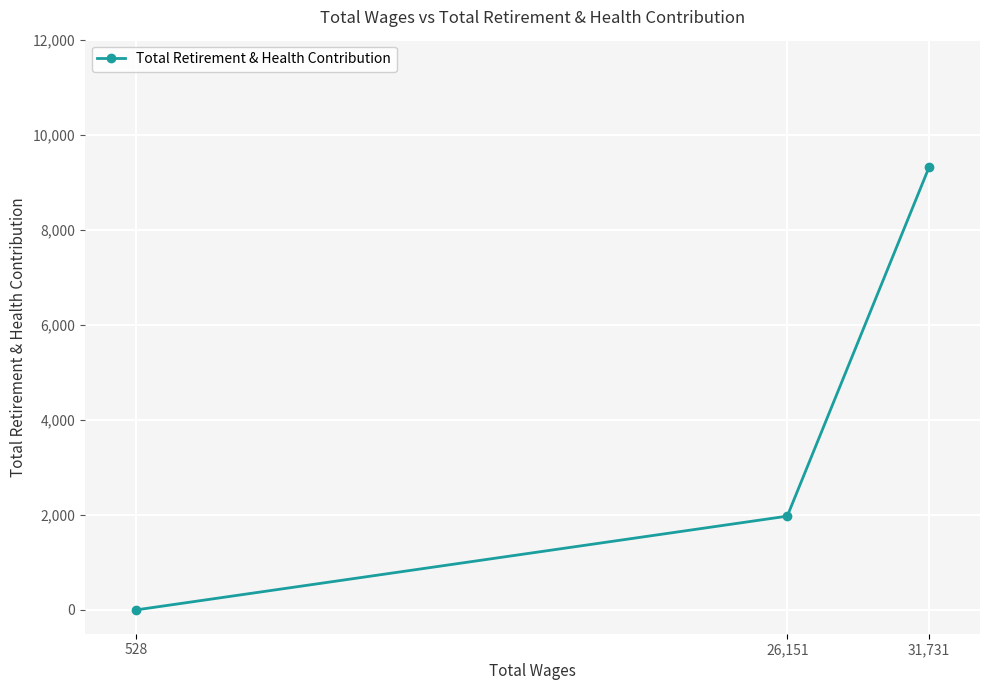

List the labels in order of value, smallest first.

528, 26,151, 31,731